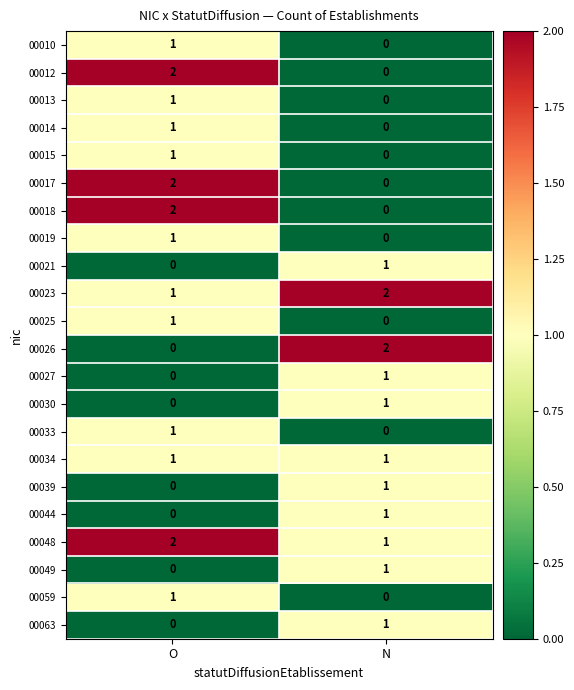

List the labels in order of 00063 value, smallest first.

O, N